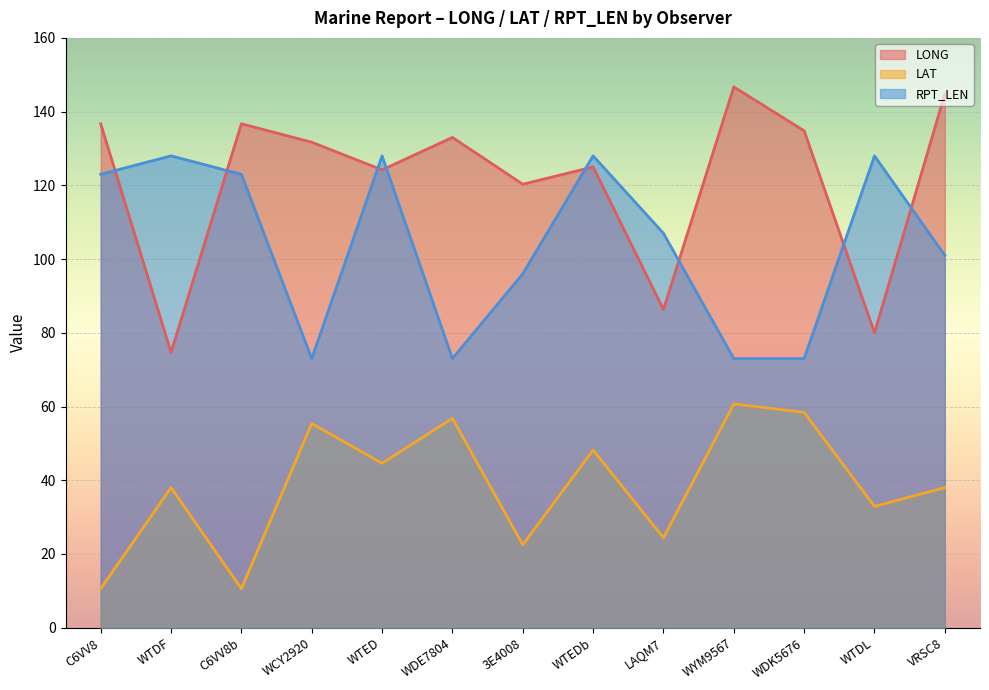

True or false: RPT_LEN has more than 1 points higher than both neighbors.

True